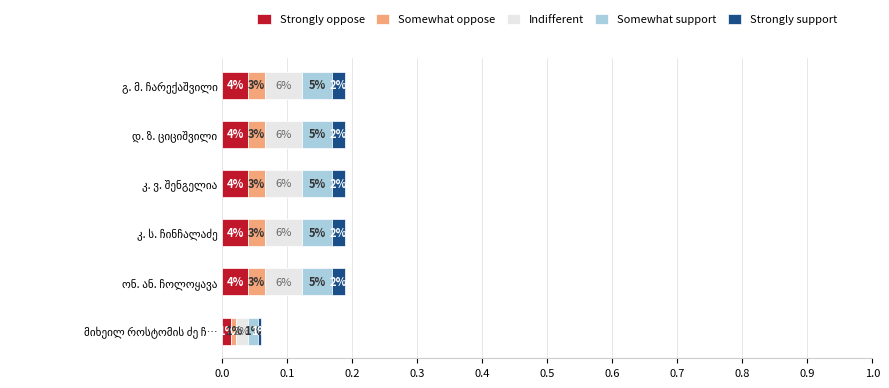

Reading left to right, transcribe all the data shown in this chart.

Strongly oppose: 0.0	0.0	0.0	0.0	0.0	0.0
Somewhat oppose: 0.0	0.0	0.0	0.0	0.0	0.0
Indifferent: 0.0	0.1	0.1	0.1	0.1	0.1
Somewhat support: 0.0	0.0	0.0	0.0	0.0	0.0
Strongly support: 0.0	0.0	0.0	0.0	0.0	0.0